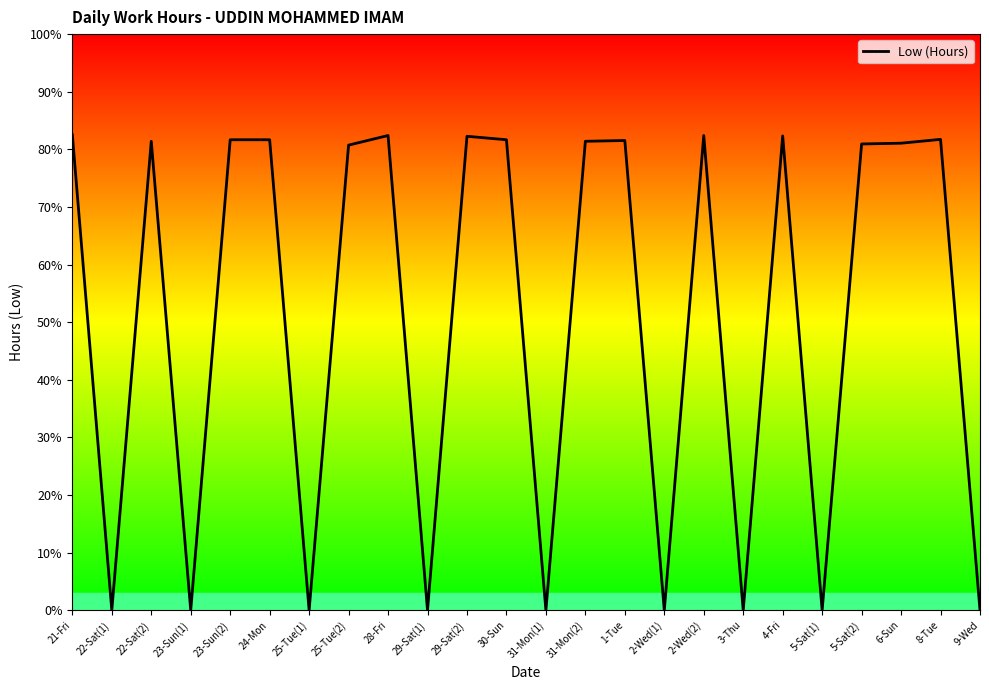

At which category does the data reach its first local valley?

22-Sat(1)